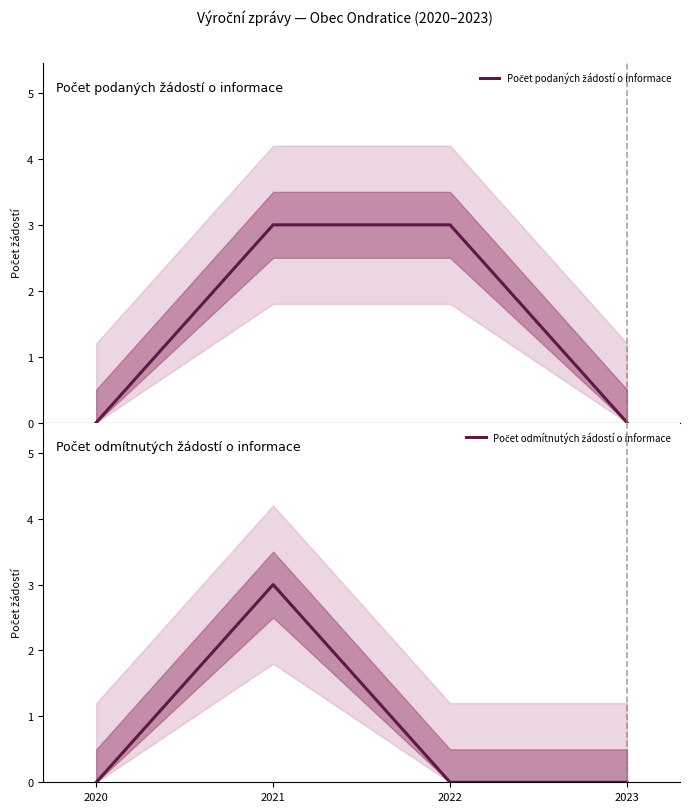

True or false: Počet odmítnutých žádostí o informace and Počet podaných žádostí o informace cross at least once.

False